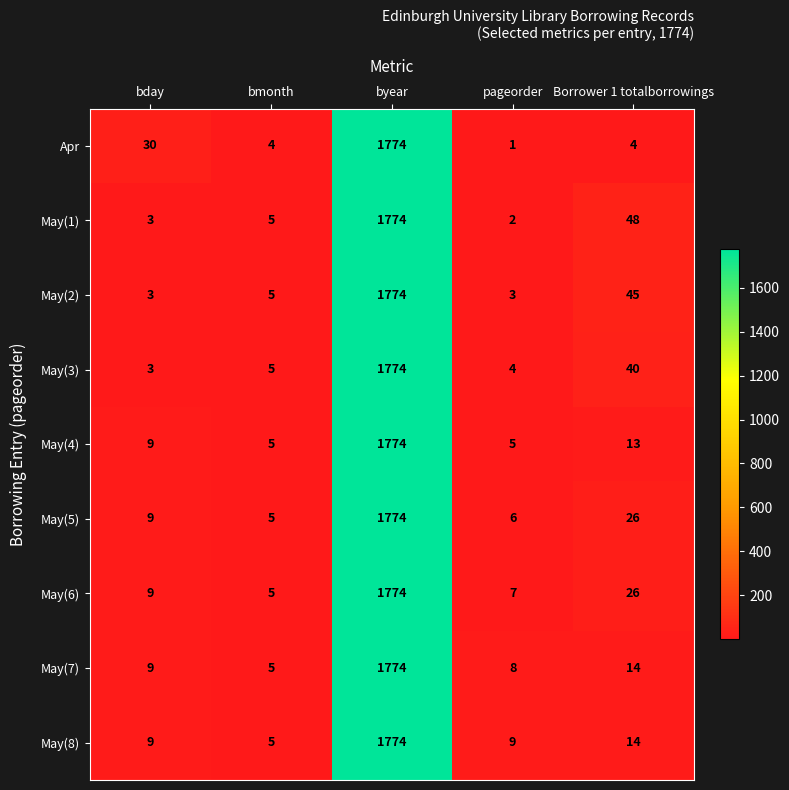

Which series has the widest spread of values?

Apr